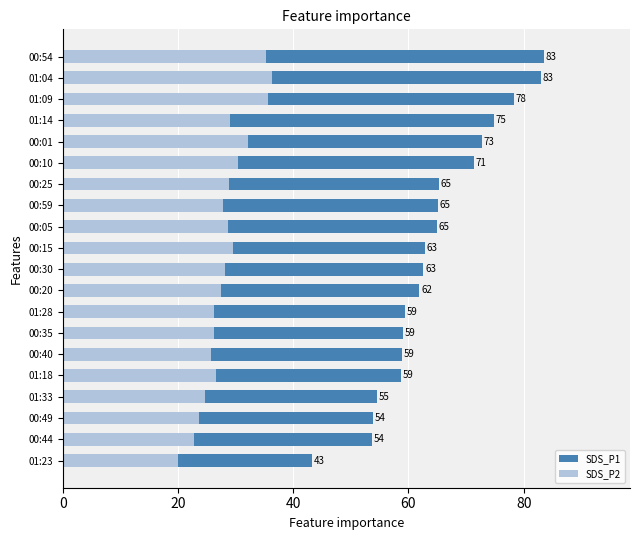

What are all the series names shown in the legend?

SDS_P1, SDS_P2